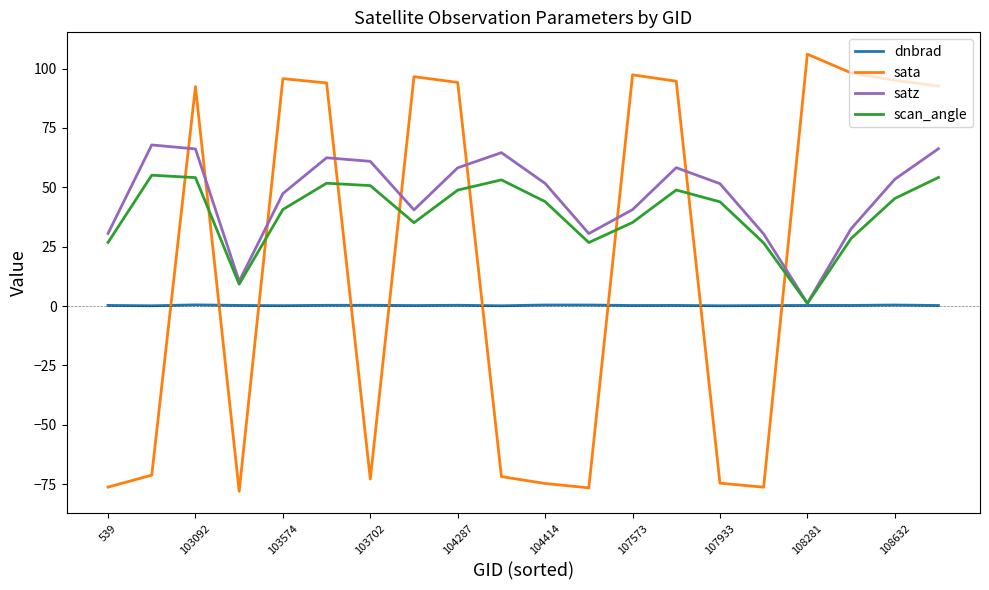

Which series has the largest range (max minus min)?

sata